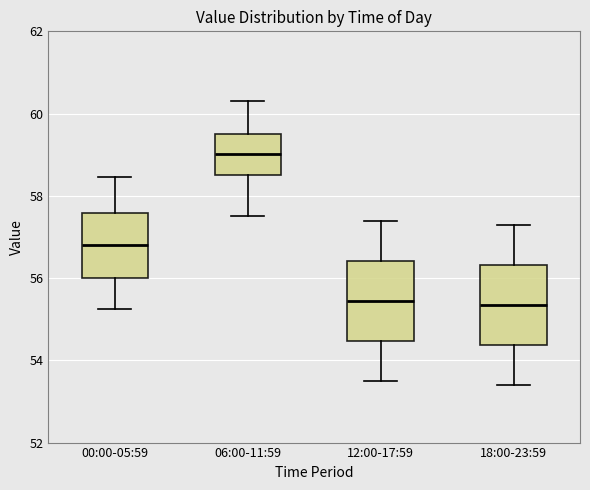

Where does the lower whisker of the box for 06:00-11:59 end on the y-axis? The values are not printed on the chart, so give them approximately, as read against the axis.

57.6